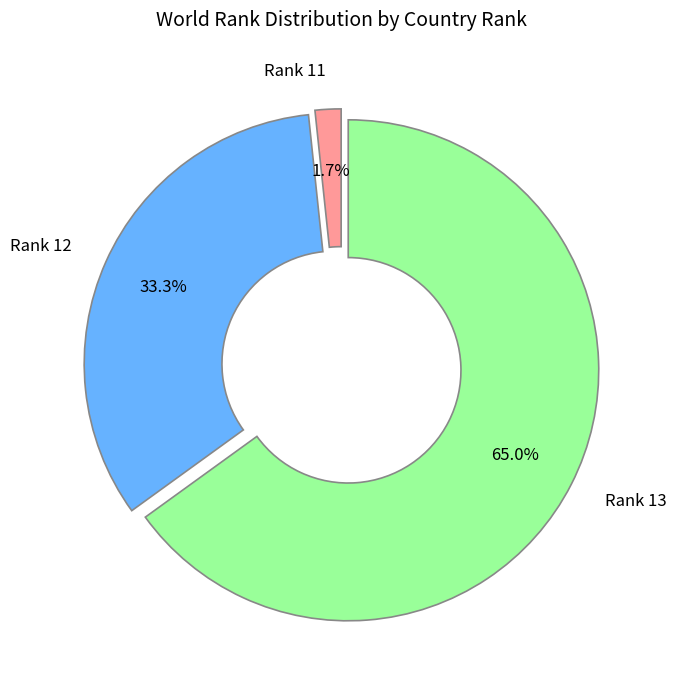

Which category has the biggest portion of the pie?

Rank 13